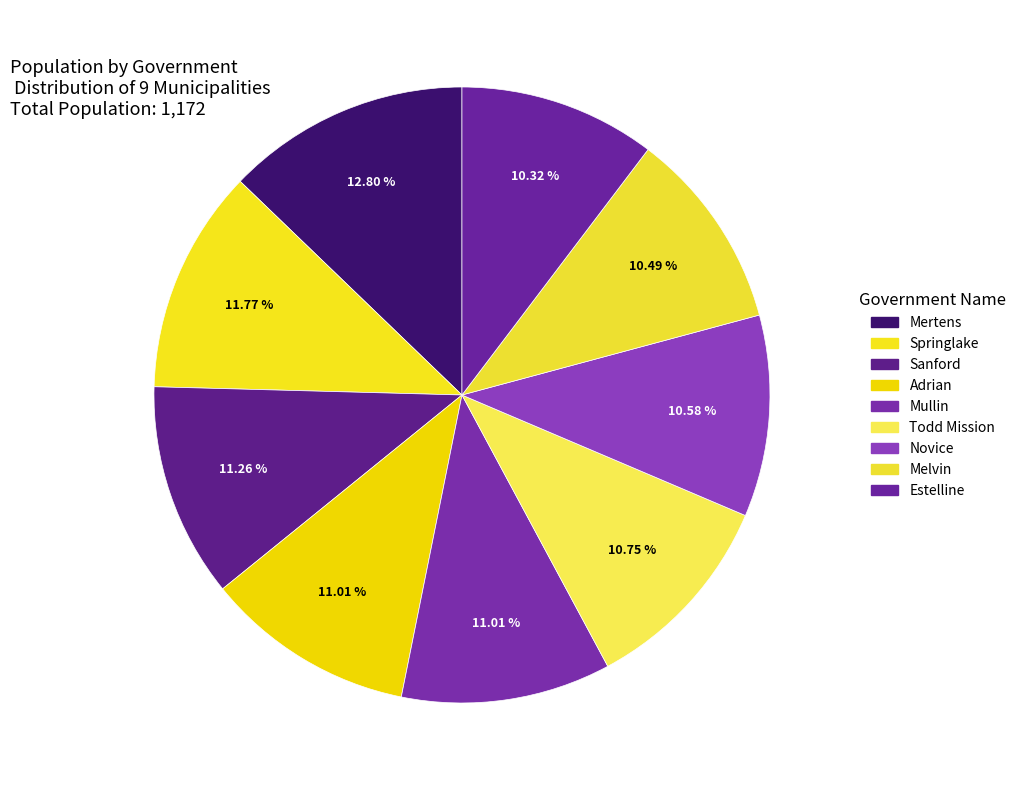

Is Todd Mission the majority of the pie?

No